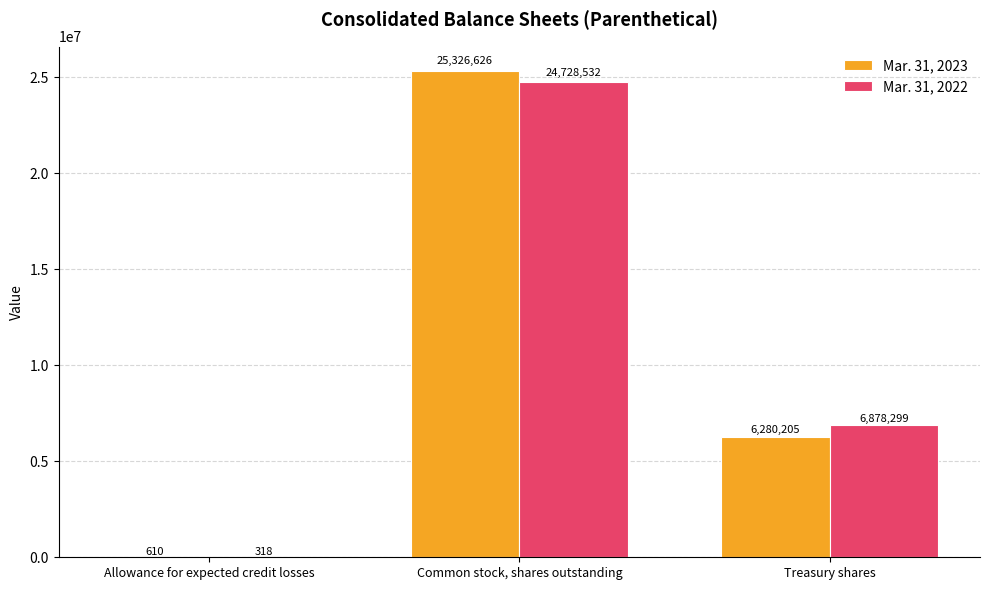

The value of Mar. 31, 2023 at Treasury shares is 6280205. True or false?

True